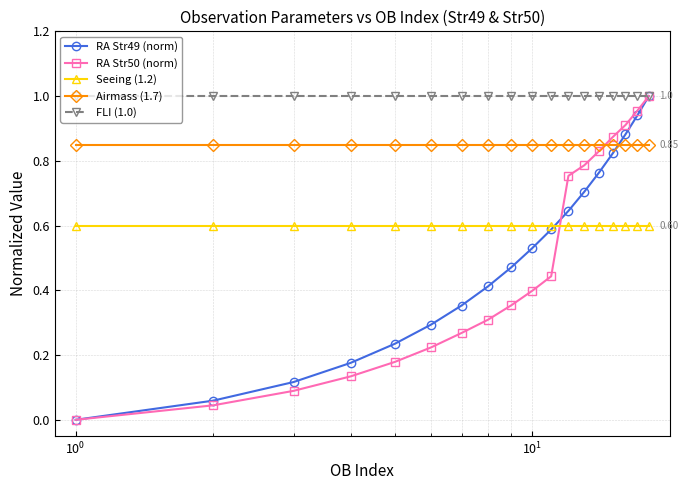

True or false: Airmass (1.7) and Seeing (1.2) intersect in this chart.

False